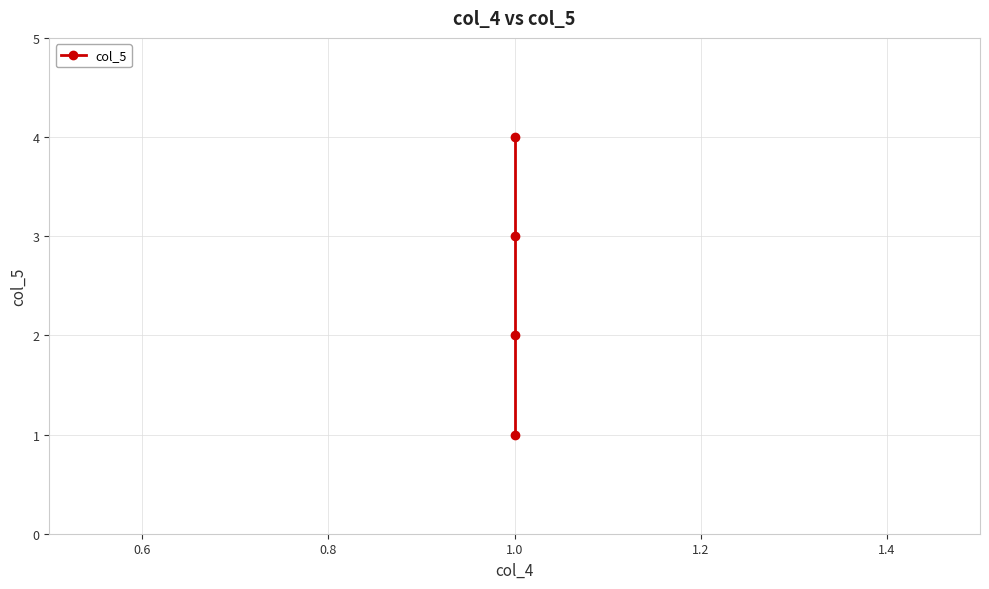

What is the change in value from 0.8 to 1.0?

+1